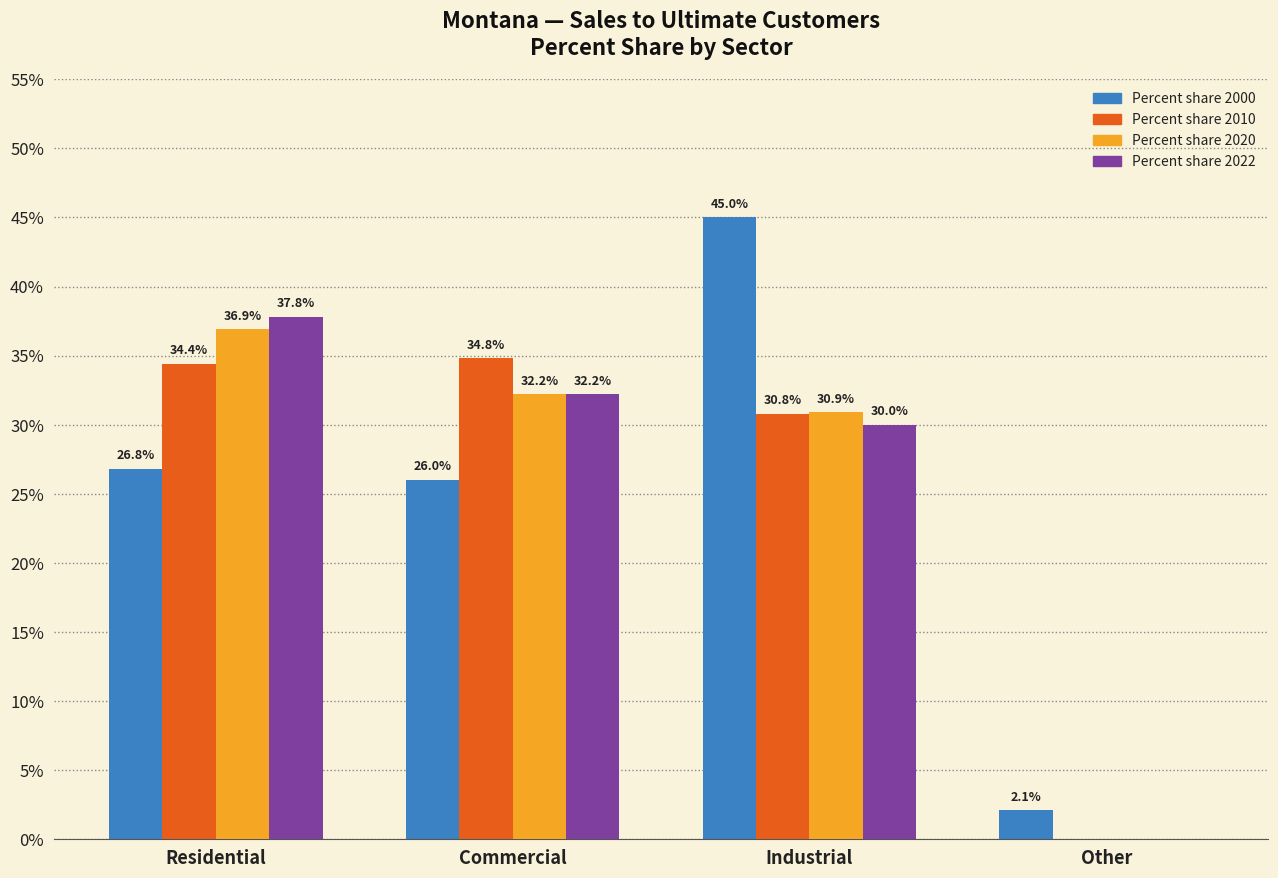

What is the sum of the Percent share 2022 values at Other and Commercial?

32.2